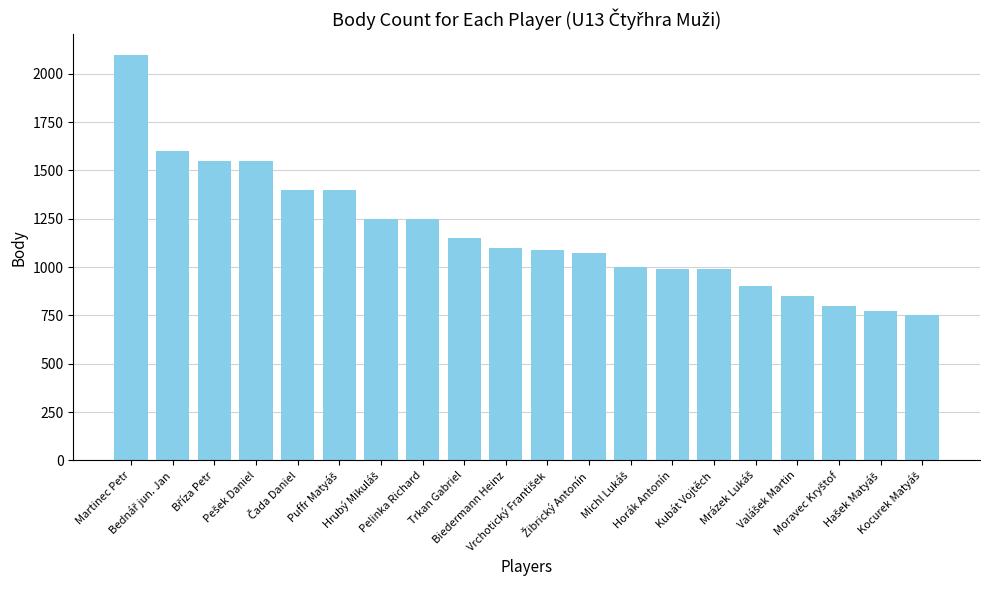

What is the value of the 17th bar from the left?

850